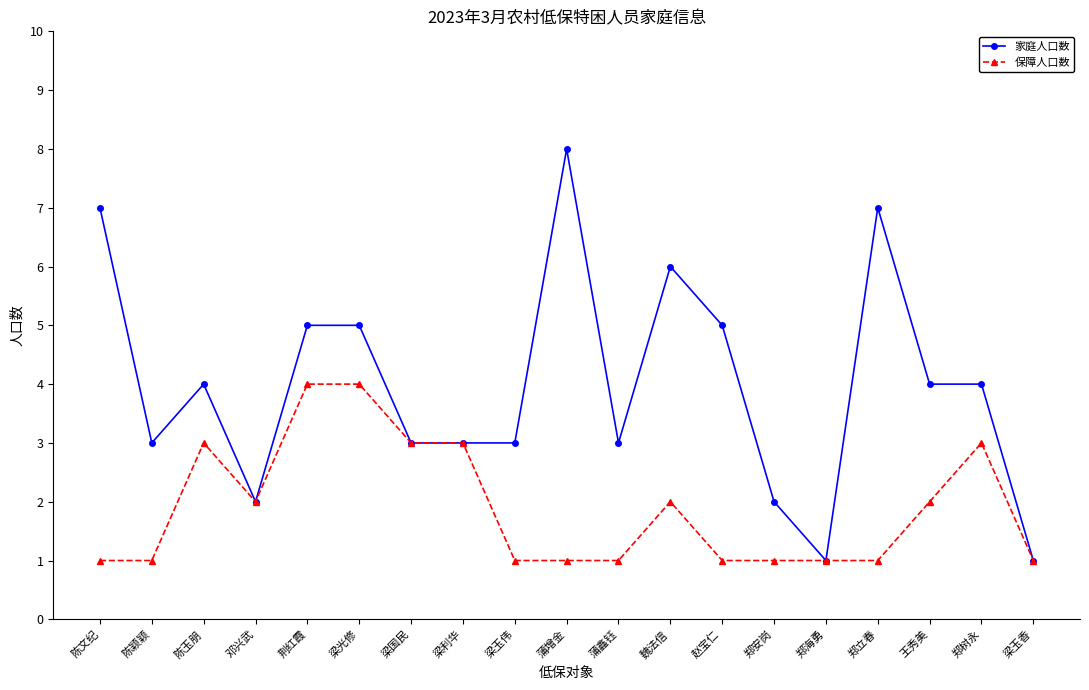

What is the lowest value of the 家庭人口数 series?

1